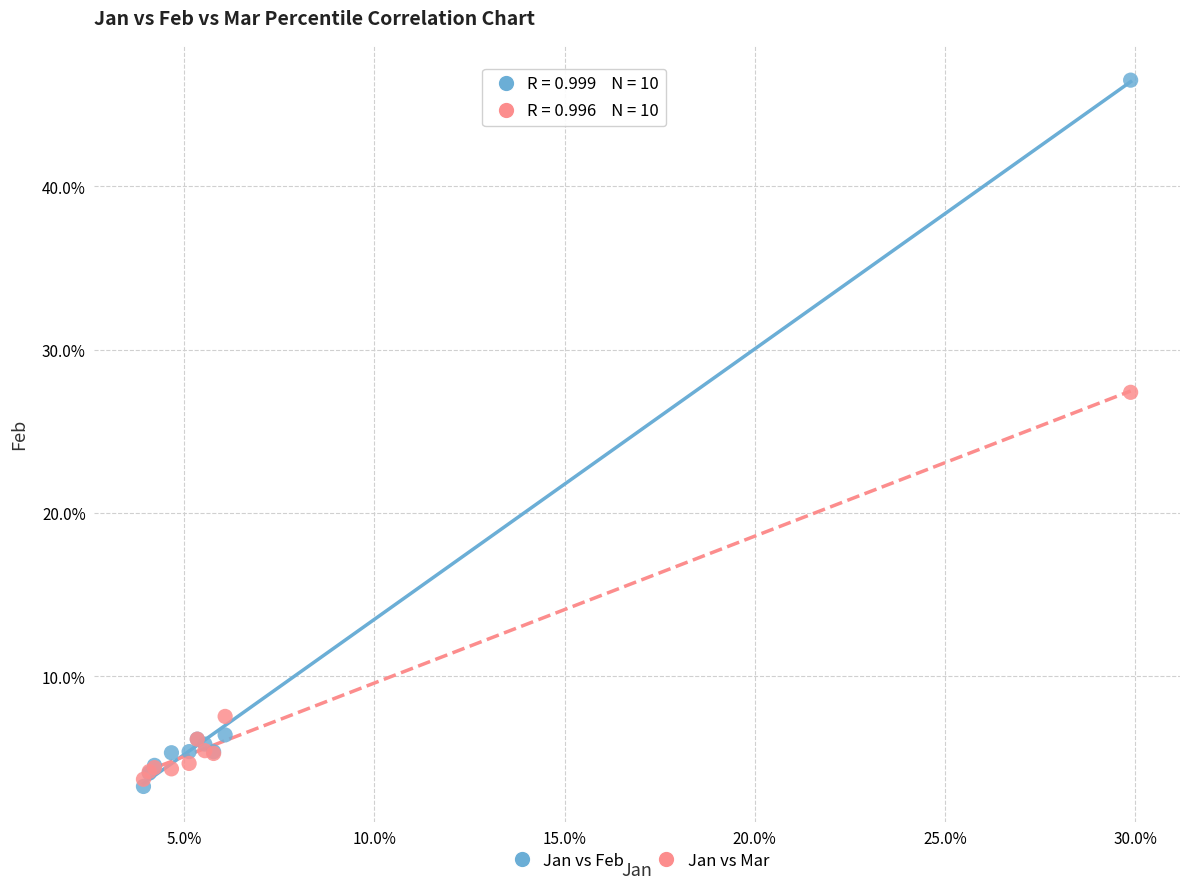

What are all the series names shown in the legend?

Jan vs Feb, Jan vs Mar